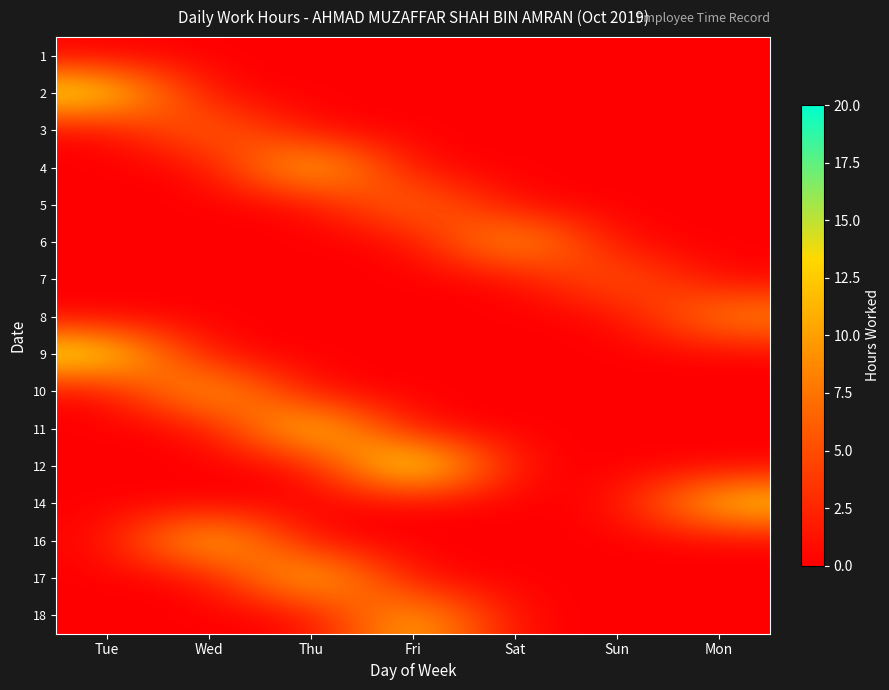

How many distinct data groups are displayed?

16